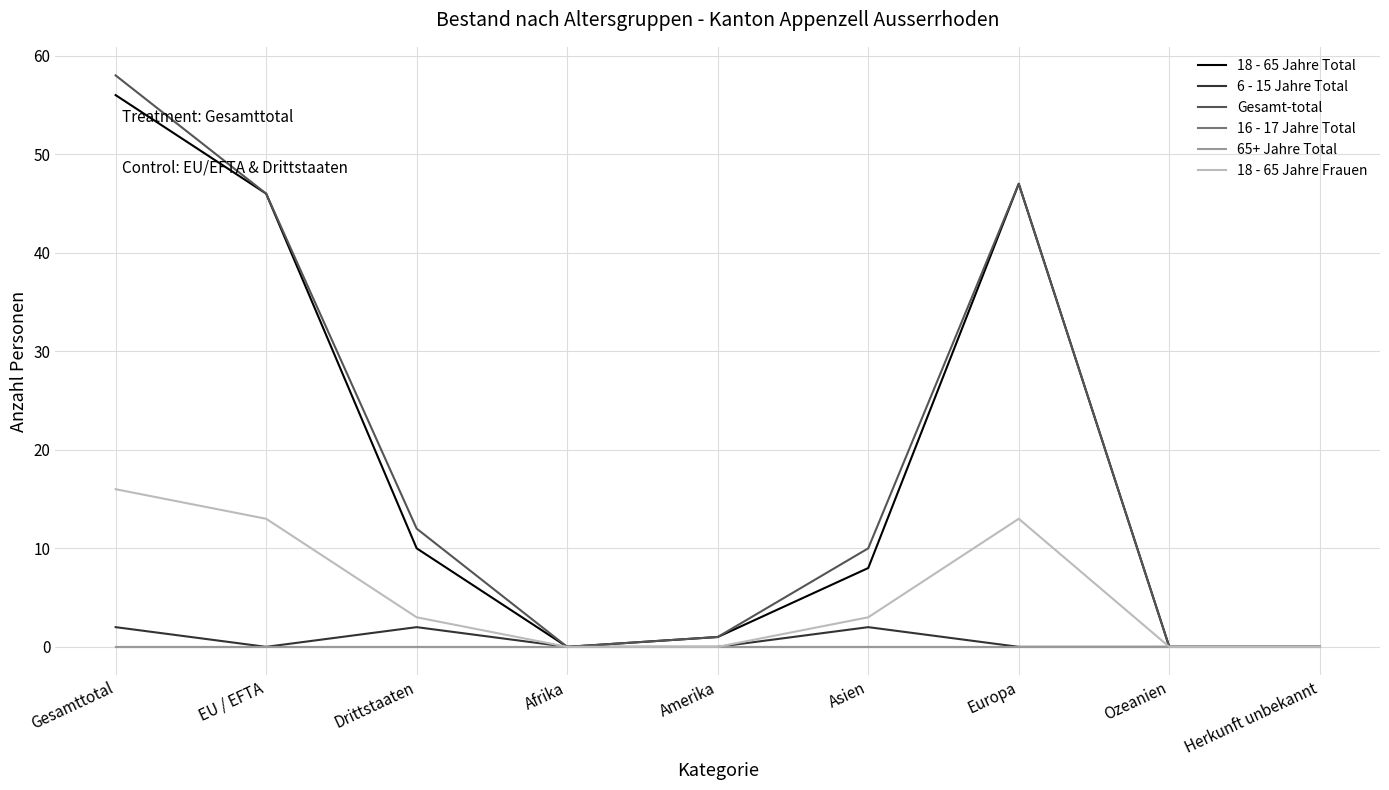

Is this an area chart (filled region under the line)?

No